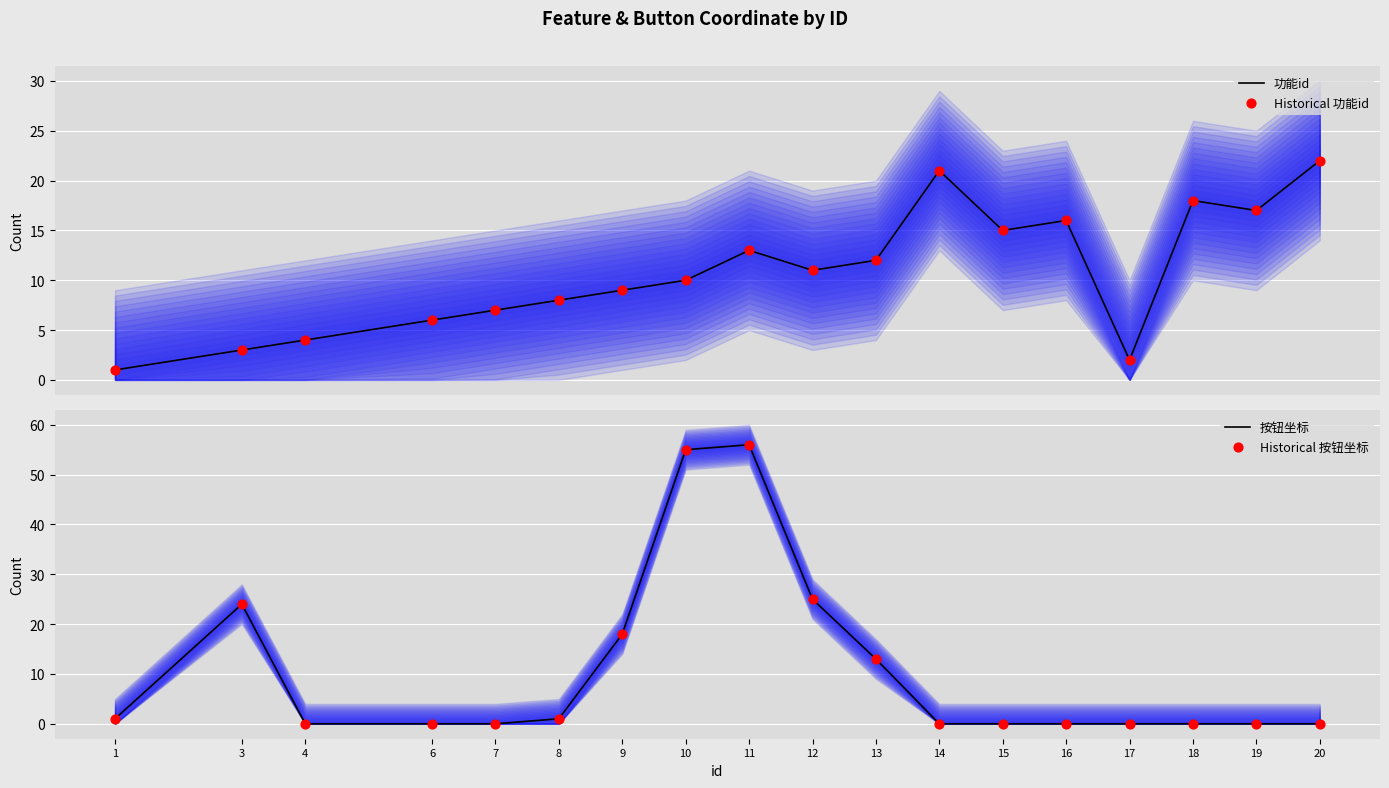

What are all the series names shown in the legend?

功能id, Historical 功能id, 按钮坐标, Historical 按钮坐标